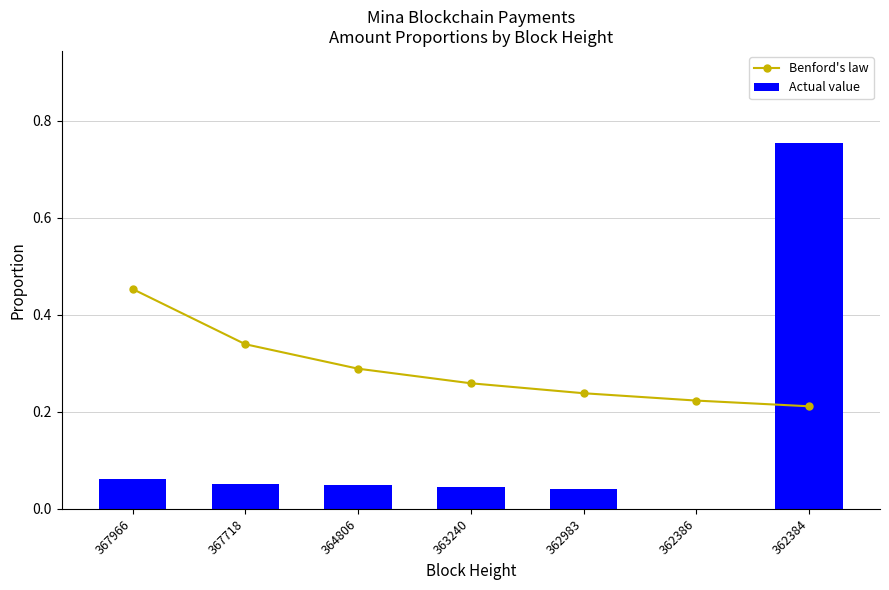

At which category does the chart reach its minimum across all series?

362386